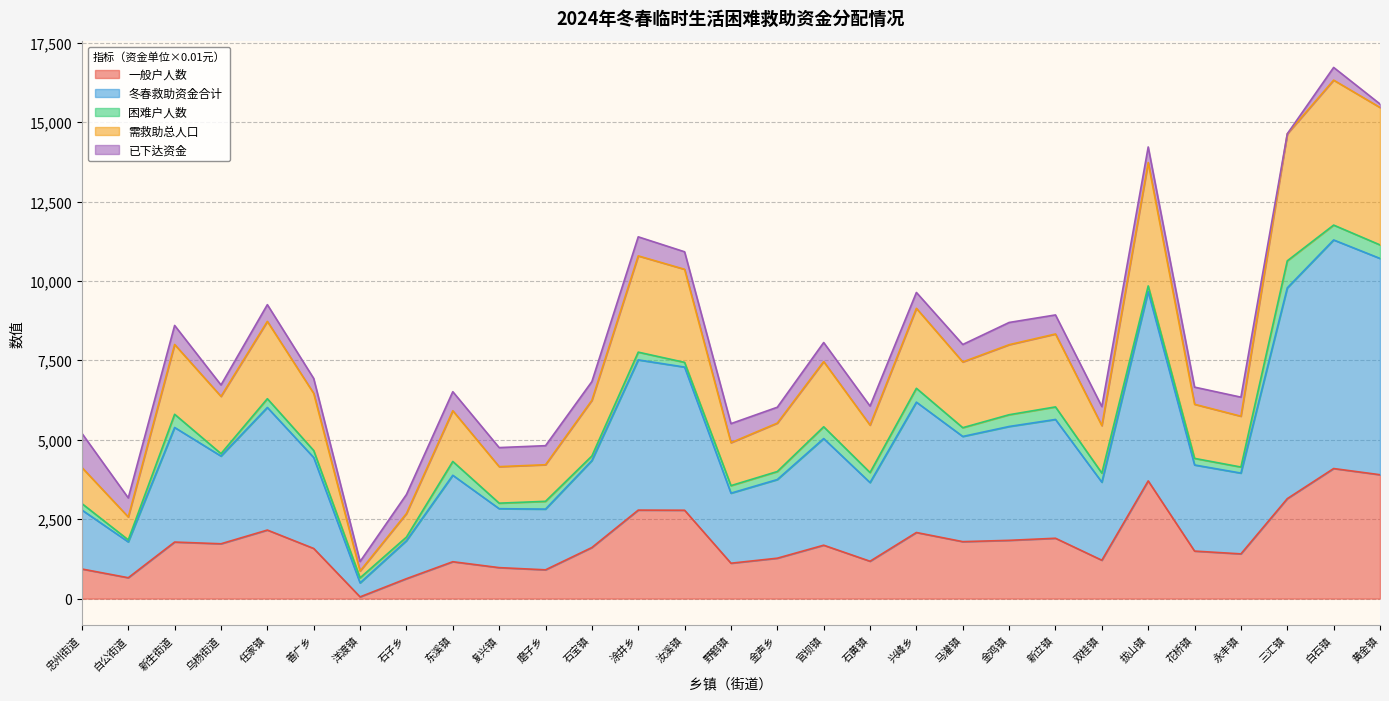

Where is the first local minimum for 冬春救助资金合计?

白公街道